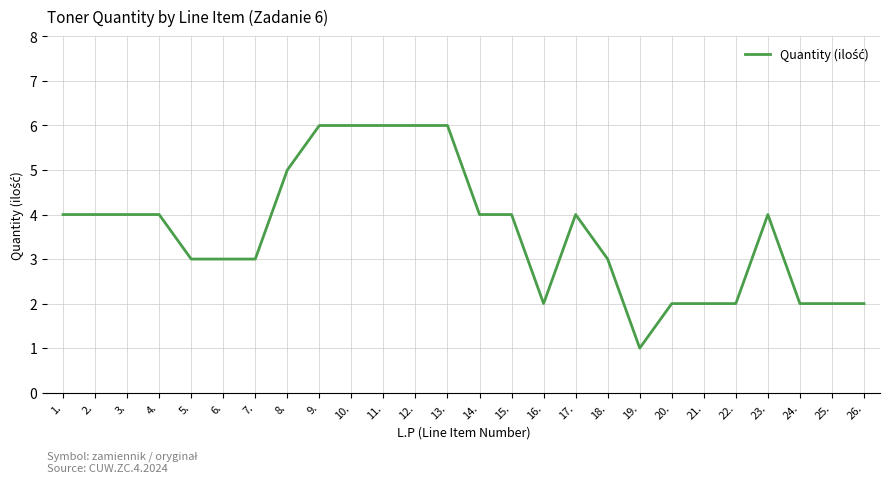

Which category has the lowest value across all series?

19.